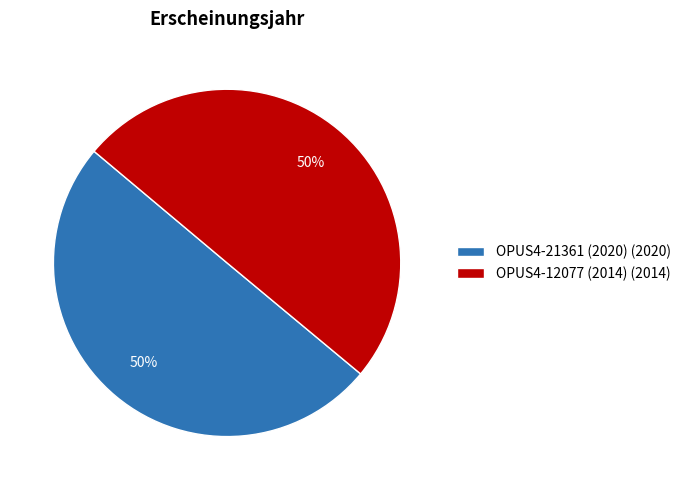

What is the ratio of the value at OPUS4-21361 (2020) (2020) to the value at OPUS4-12077 (2014) (2014)?

1.0